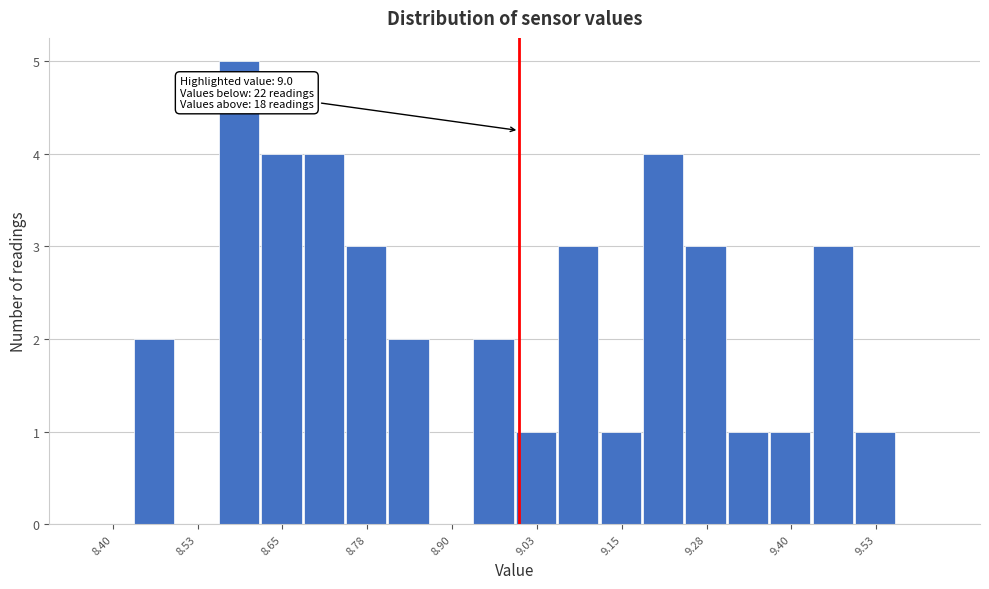

Read against the x-axis, roughly where is the centre of the tallest bar?

8.58